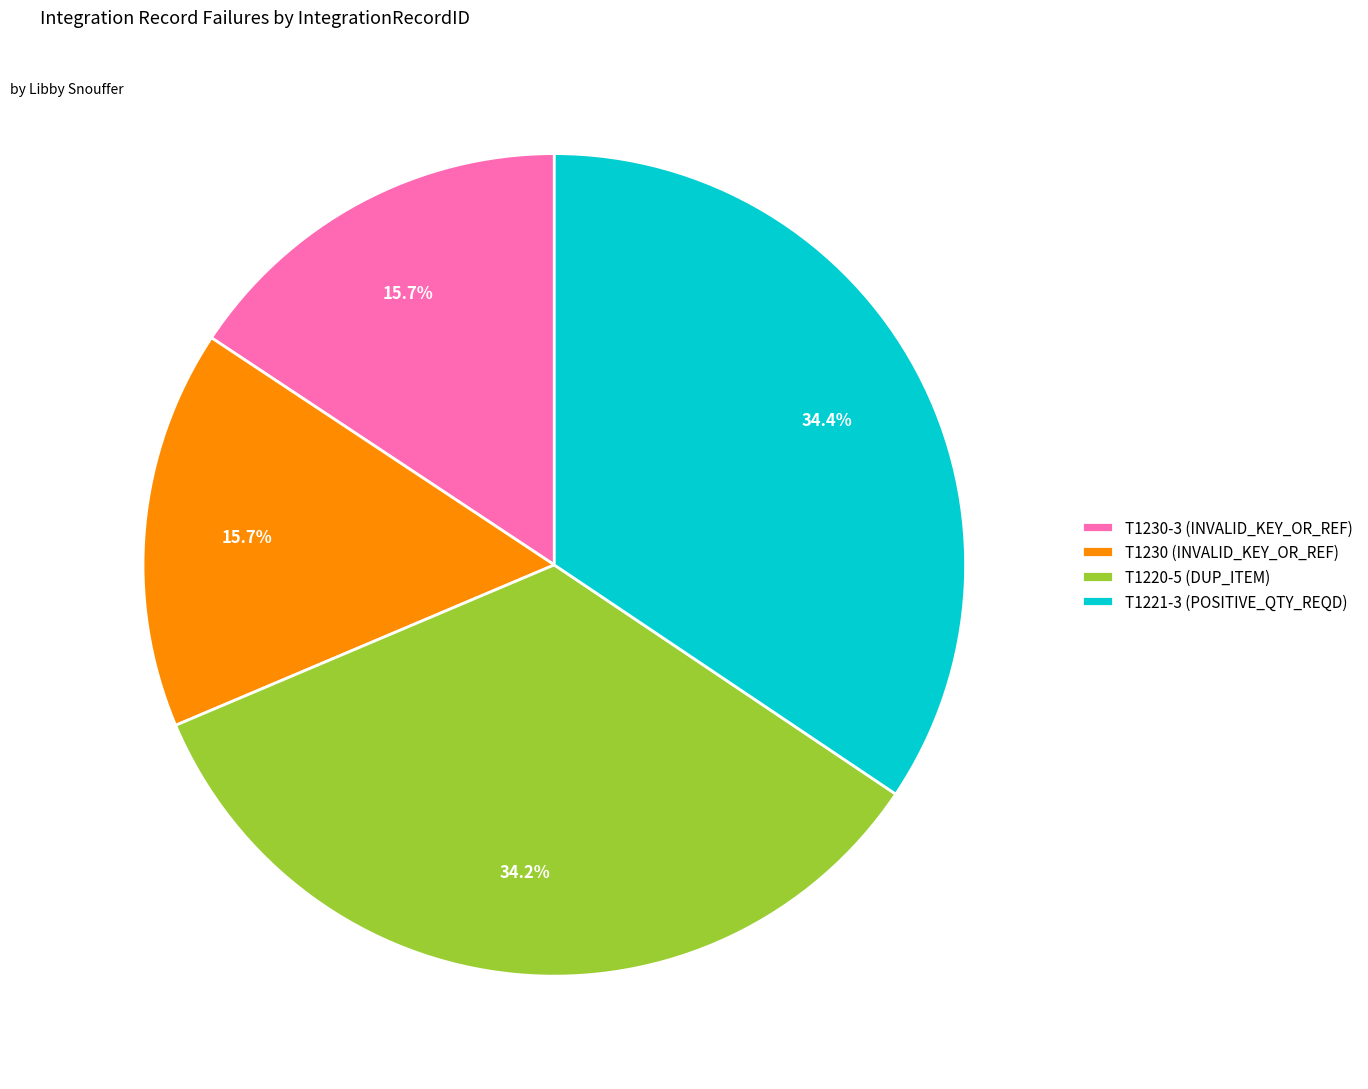

Is it true that T1230-3 (INVALID_KEY_OR_REF) is 2% of the pie?

False